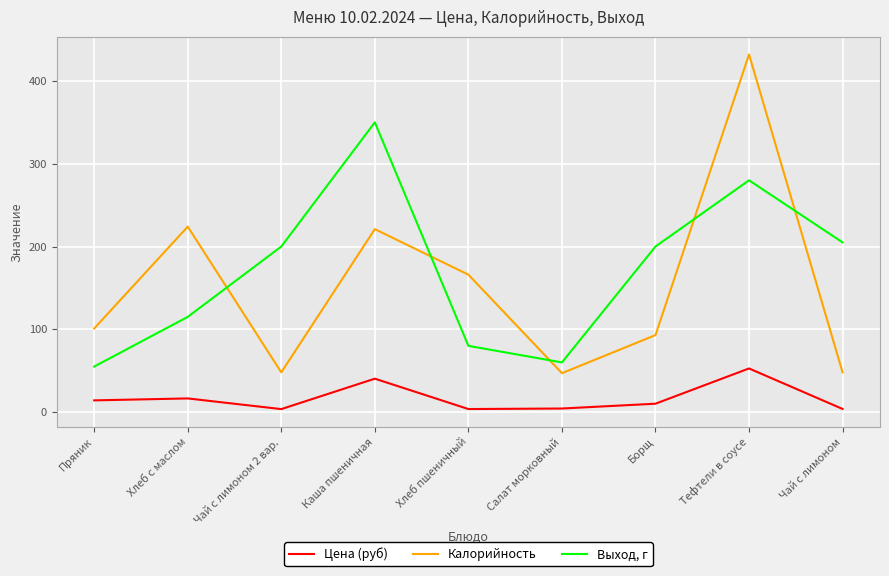

How many categories are shown in the chart?

9